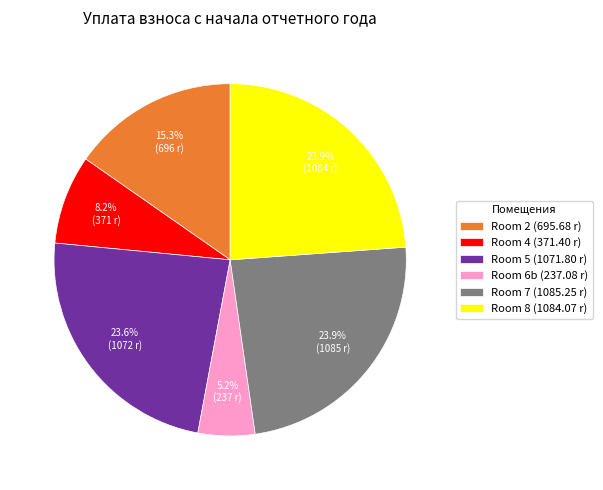

Approximately how many times larger is the value at Room 2 (695.68 r) compared to Room 7 (1085.25 r)?

0.6